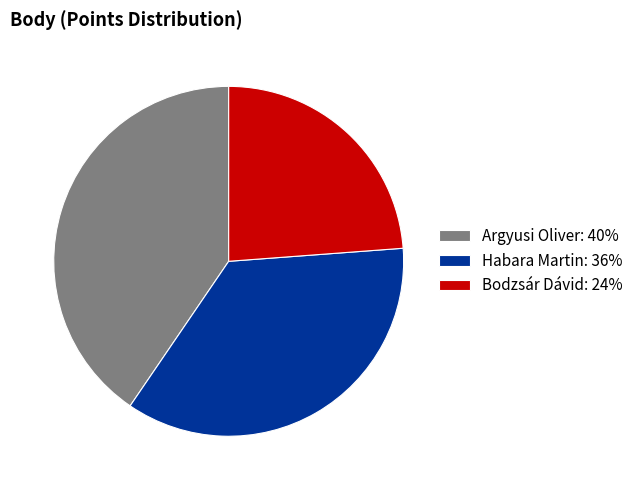

Do Argyusi Oliver and Bodzsár Dávid together represent more than half of the pie?

Yes